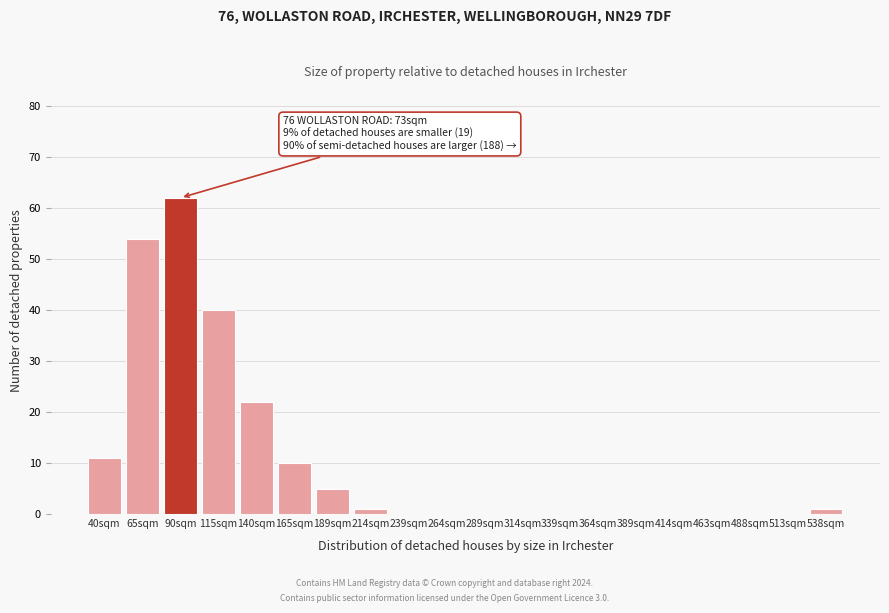

Reading right to left, what are all the values shown in this chart?

538sqm=1	513sqm=0	488sqm=0	463sqm=0	414sqm=0	389sqm=0	364sqm=0	339sqm=0	314sqm=0	289sqm=0	264sqm=0	239sqm=0	214sqm=1	189sqm=5	165sqm=10	140sqm=22	115sqm=40	90sqm=62	65sqm=54	40sqm=11